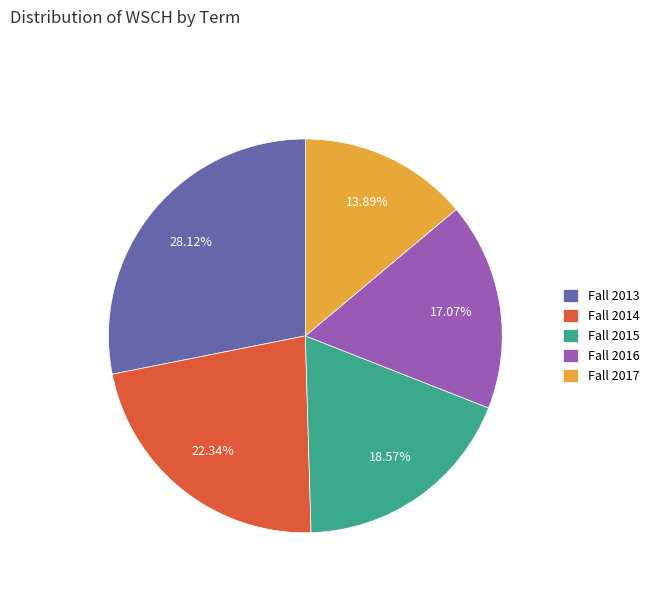

To the nearest percent, what is the combined percentage of Fall 2014 and Fall 2013?

50%